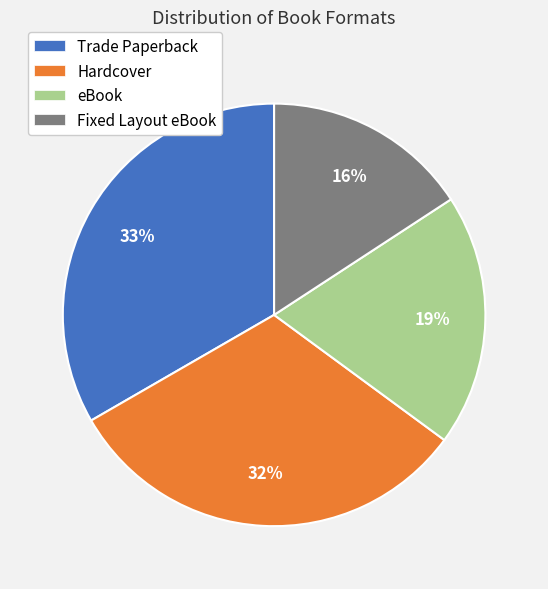

What is the smallest slice in the pie chart?

Fixed Layout eBook